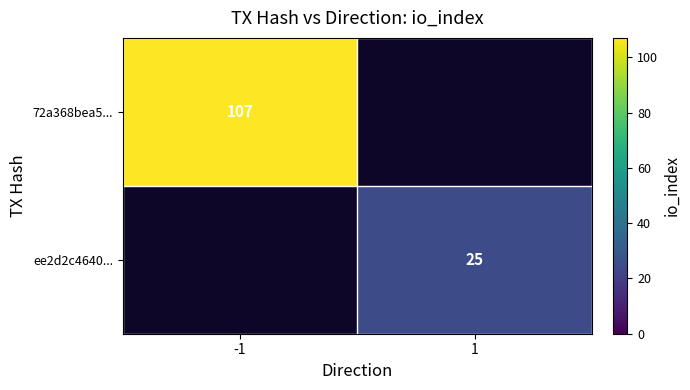

Which has a higher value, 1 or -1?

-1